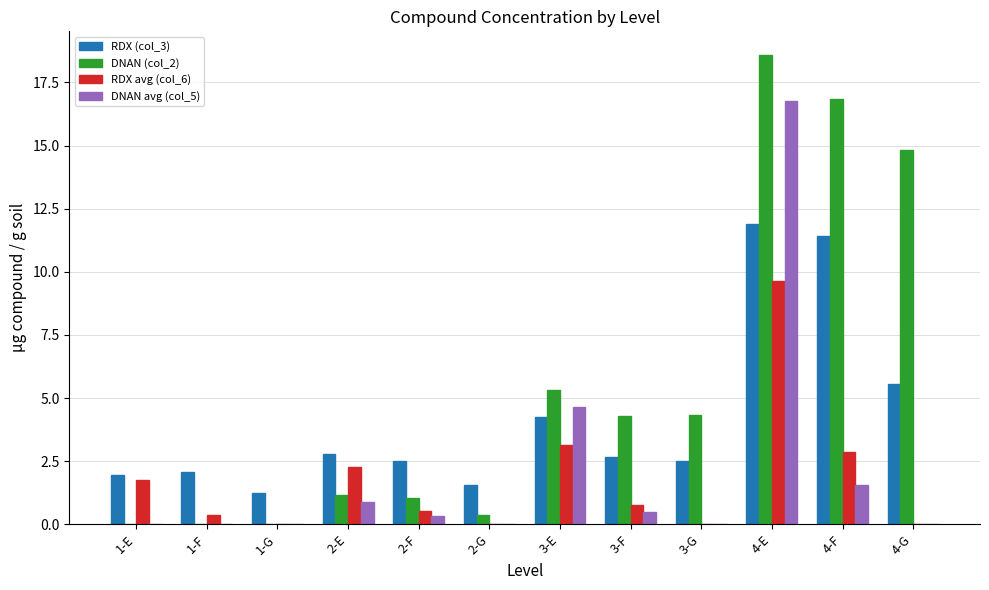

Which label corresponds to the largest value in the chart?

4-E